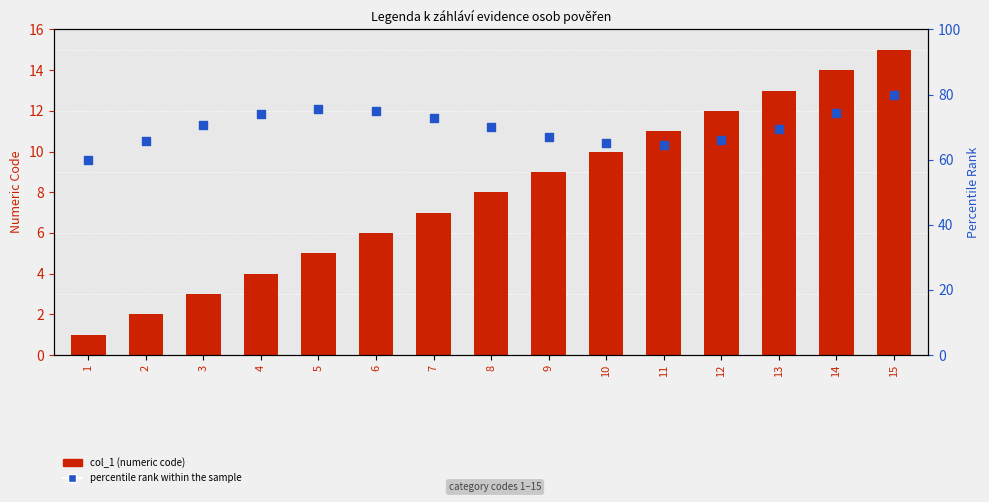

Which series has the widest spread of Y values?

percentile rank within the sample